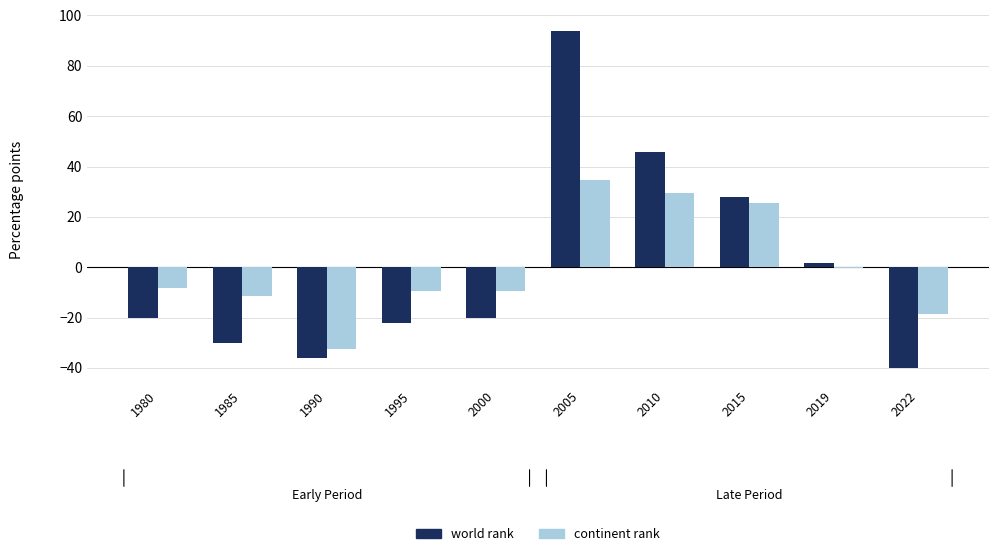

Reading left to right, transcribe all the data shown in this chart.

world rank: -20.2	-30.2	-36.2	-22.2	-20.2	93.8	45.8	27.8	1.8	-40.2
continent rank: -8.4	-11.4	-32.4	-9.4	-9.4	34.6	29.6	25.6	-0.4	-18.4